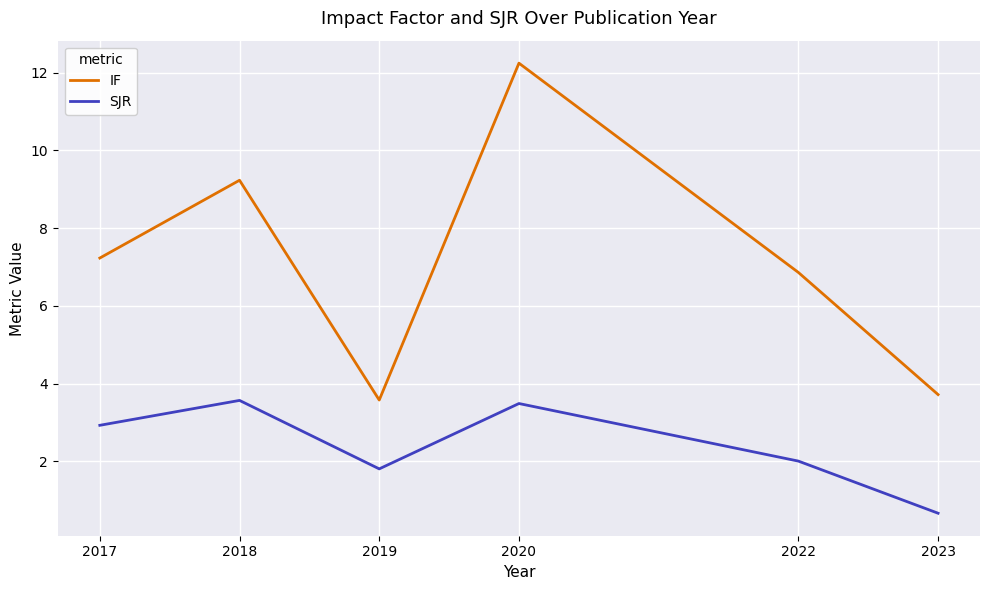

What is the approximate value of IF at 2019?

3.6